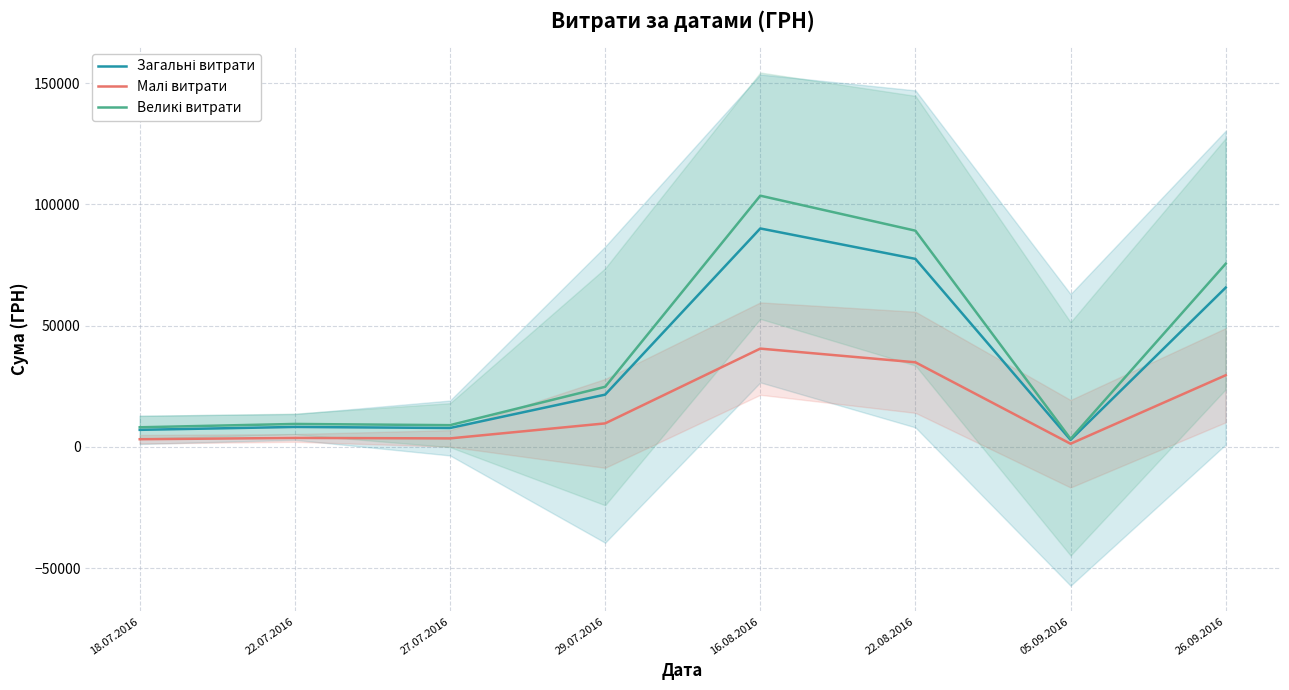

How many data points in Малі витрати are above 9697?

4